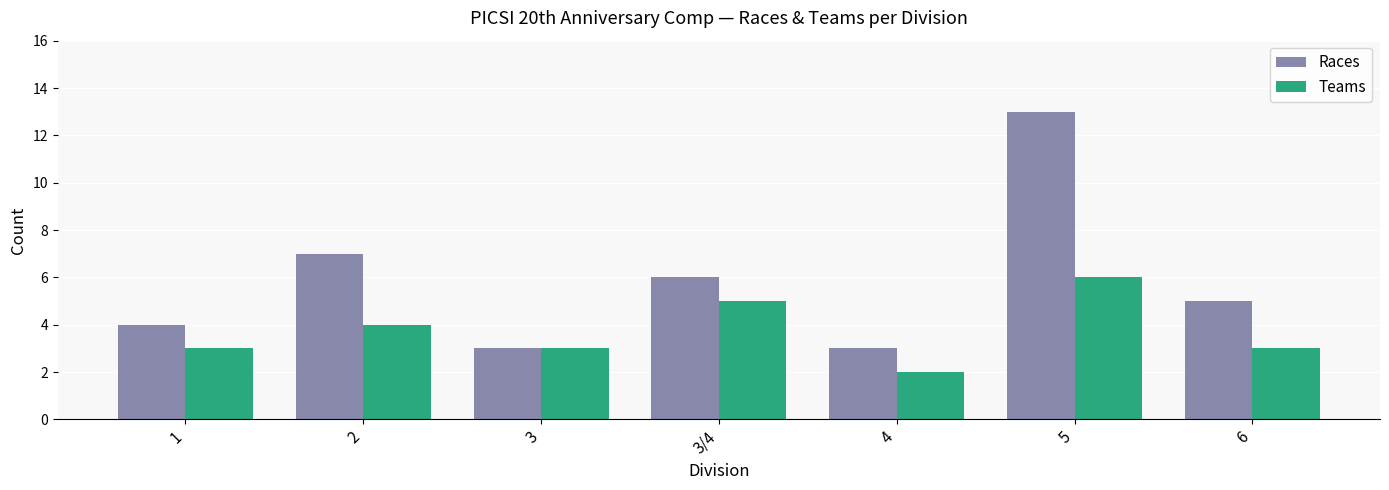

Count the number of data series in this chart.

2